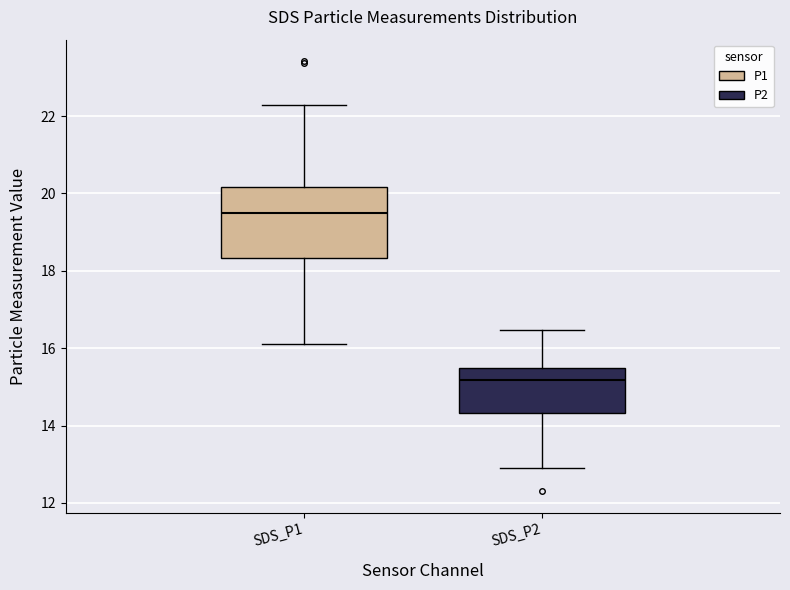

Where does the median line of the box for SDS_P1 sit on the y-axis? The values are not printed on the chart, so give them approximately, as read against the axis.

19.4